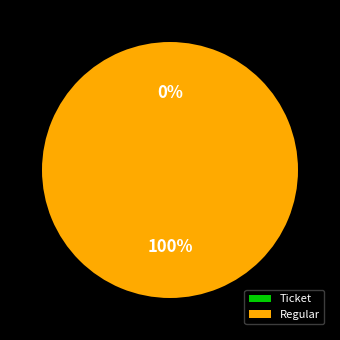

Which category has the biggest portion of the pie?

Regular